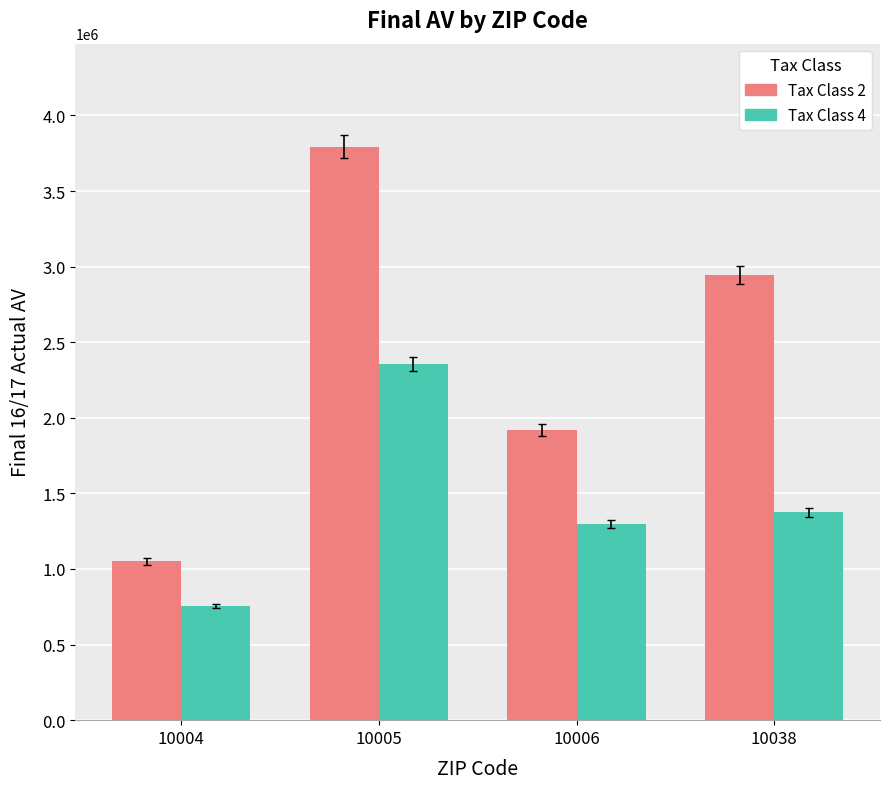

Reading left to right, extract all data points from this chart.

Tax Class 2: 10004=1050300.0	10005=3792193.3	10006=1920138.6	10038=2945711.2
Tax Class 4: 10004=756216.0	10005=2354850.3	10006=1295869.7	10038=1374118.5